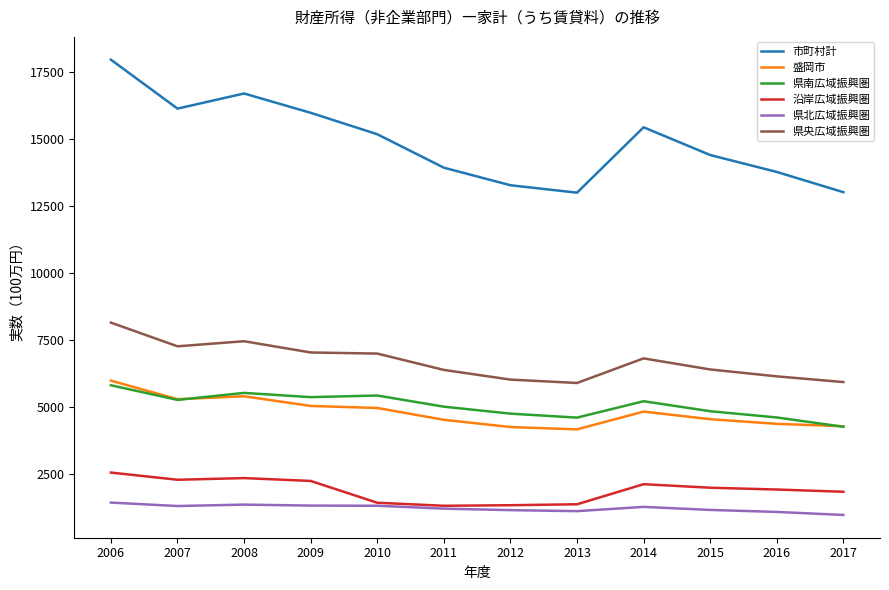

True or false: 県北広域振興圏 has more than 0 interior local peaks.

True